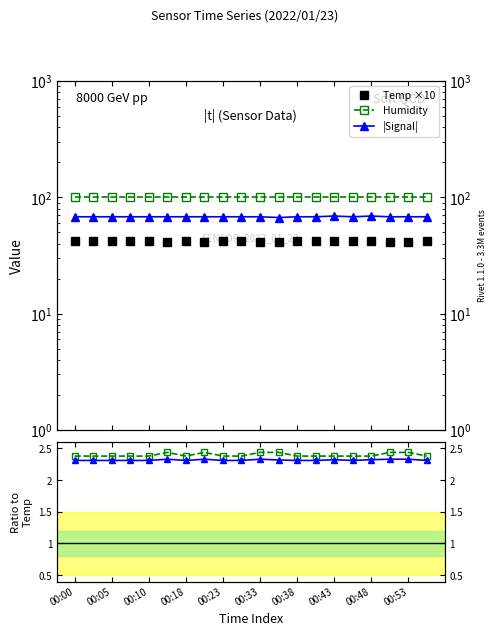

Does the chart display data point markers on the line(s)?

Yes